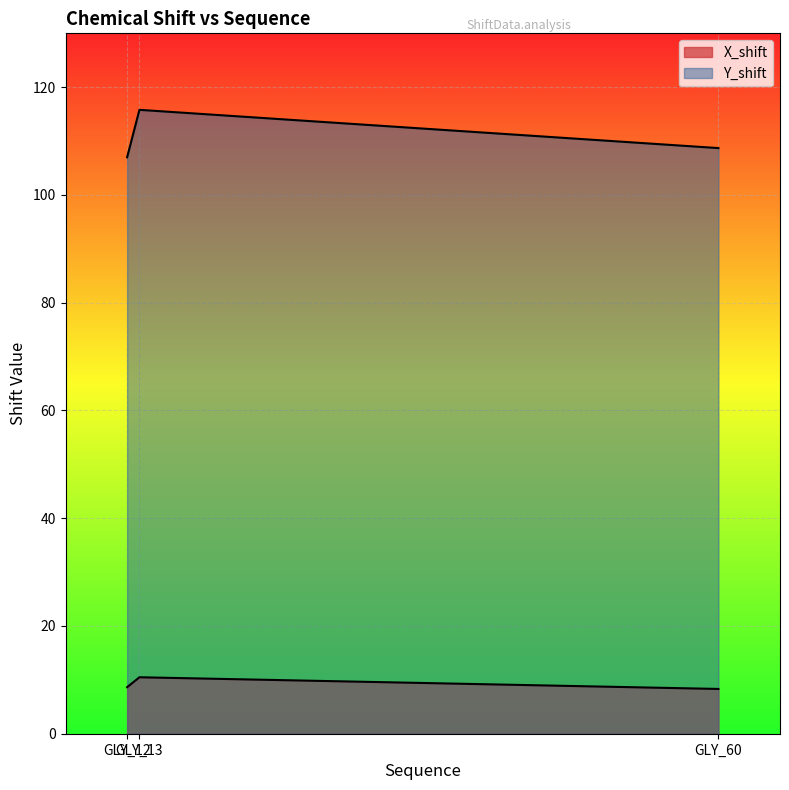

Which category has the highest value across all series?

13